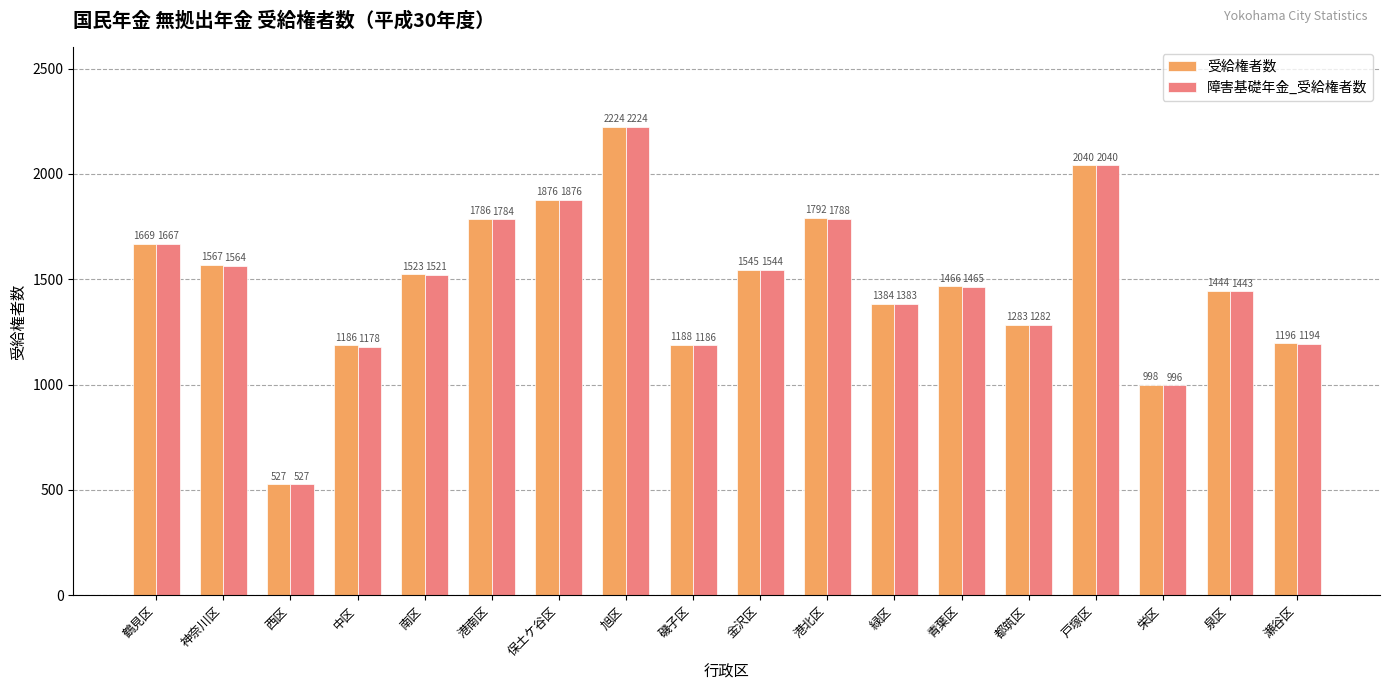

Reading left to right, transcribe all the data shown in this chart.

受給権者数: 鶴見区=1669	神奈川区=1567	西区=527	中区=1186	南区=1523	港南区=1786	保土ケ谷区=1876	旭区=2224	磯子区=1188	金沢区=1545	港北区=1792	緑区=1384	青葉区=1466	都筑区=1283	戸塚区=2040	栄区=998	泉区=1444	瀬谷区=1196
障害基礎年金_受給権者数: 鶴見区=1667	神奈川区=1564	西区=527	中区=1178	南区=1521	港南区=1784	保土ケ谷区=1876	旭区=2224	磯子区=1186	金沢区=1544	港北区=1788	緑区=1383	青葉区=1465	都筑区=1282	戸塚区=2040	栄区=996	泉区=1443	瀬谷区=1194